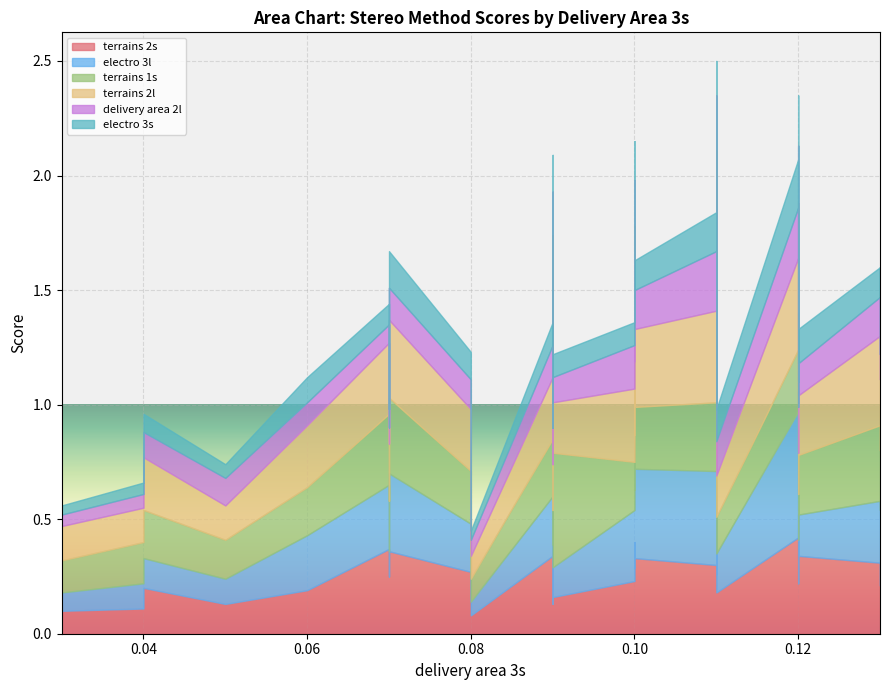

Between 26 and 38, which series saw the biggest shift?

terrains 2l